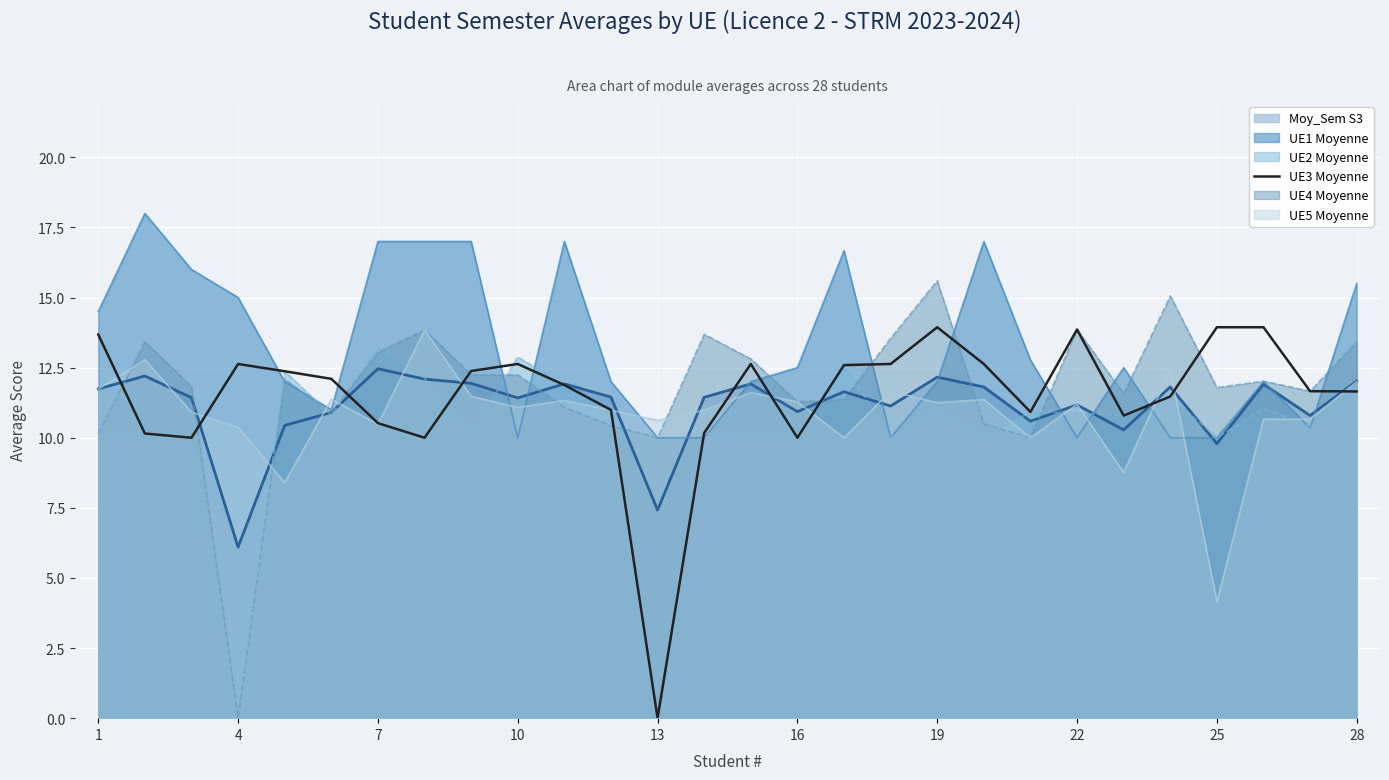

The UE4 Moyenne series shows 9.2 at 22. True or false?

False